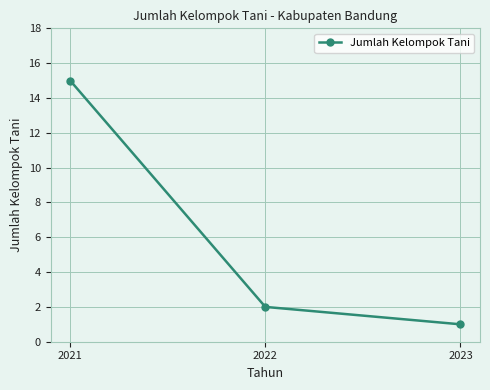

True or false: the data shows 15 at 2021.

True